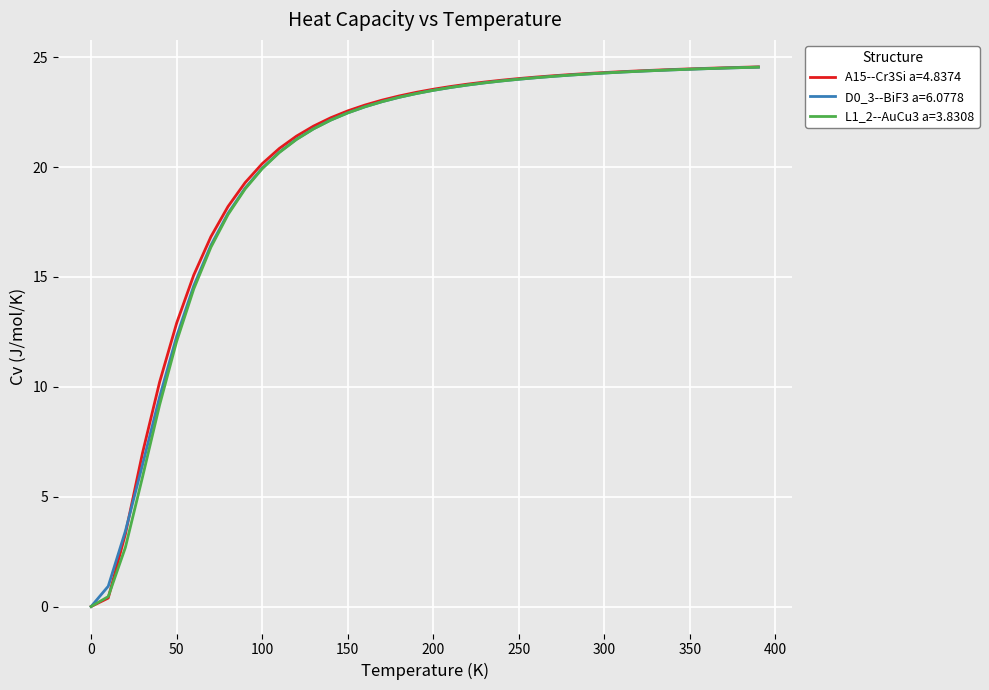

What is the highest value of the D0_3--BiF3 a=6.0778 series?

24.5